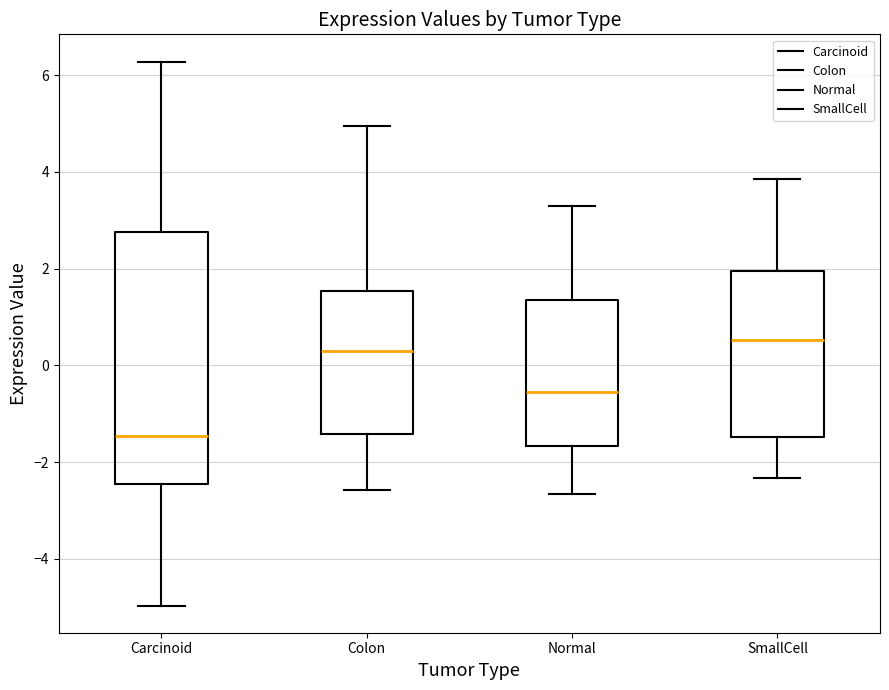

Where is the lower edge of the box for Normal on the y-axis? The values are not printed on the chart, so give them approximately, as read against the axis.

-1.6